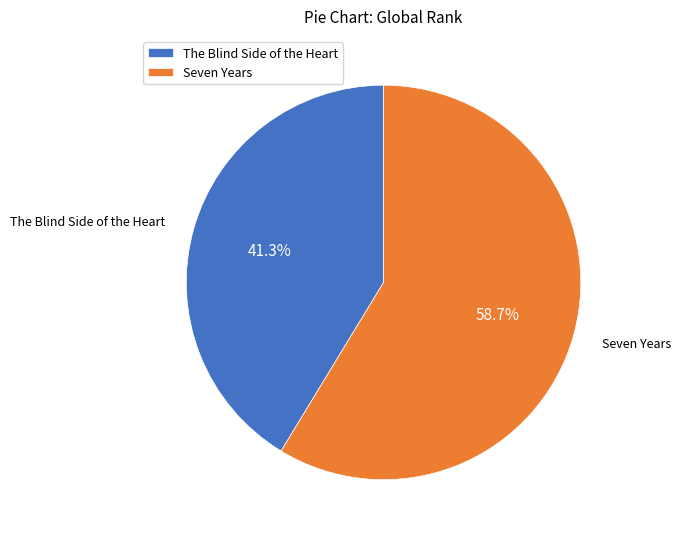

Combined, what portion of the pie is The Blind Side of the Heart and Seven Years?

100.0%